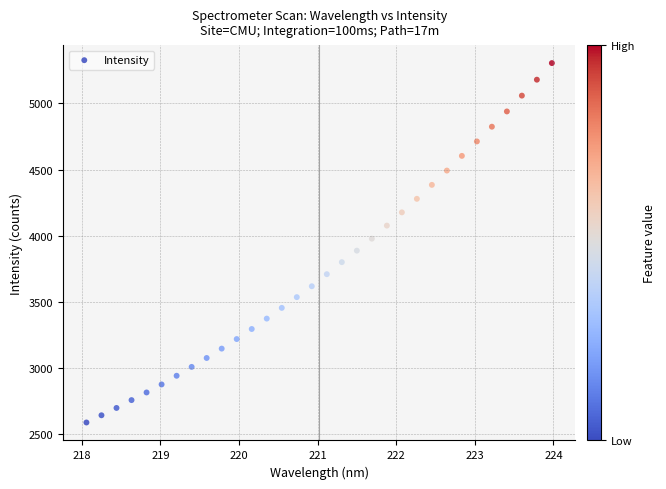

What is the range of X values (max minus min)?

5.9